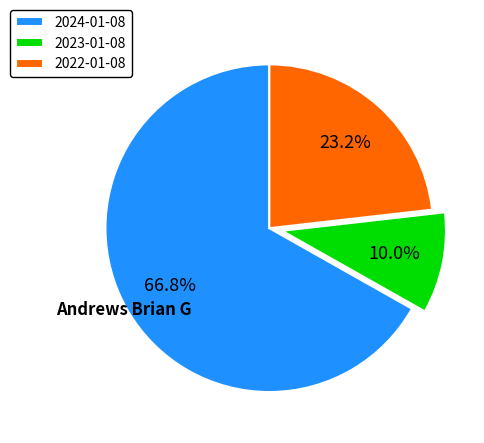

Combined, what portion of the pie is 2024-01-08 and 2023-01-08?

76.8%